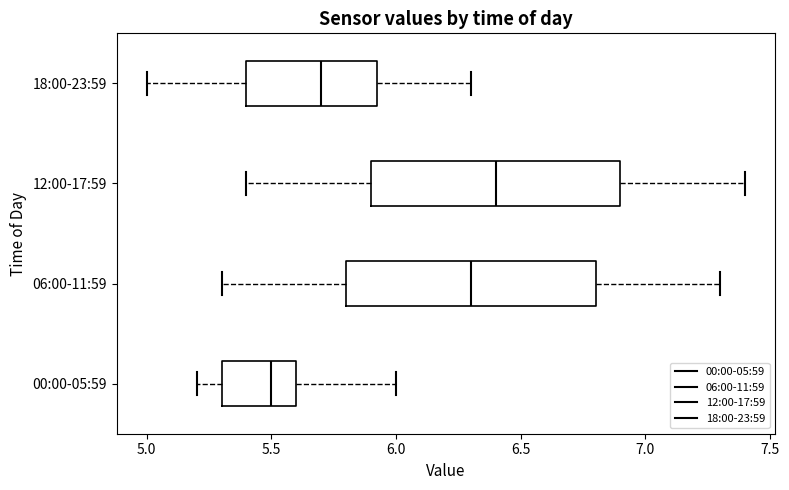

Which box has the furthest to the right median line?

12:00-17:59